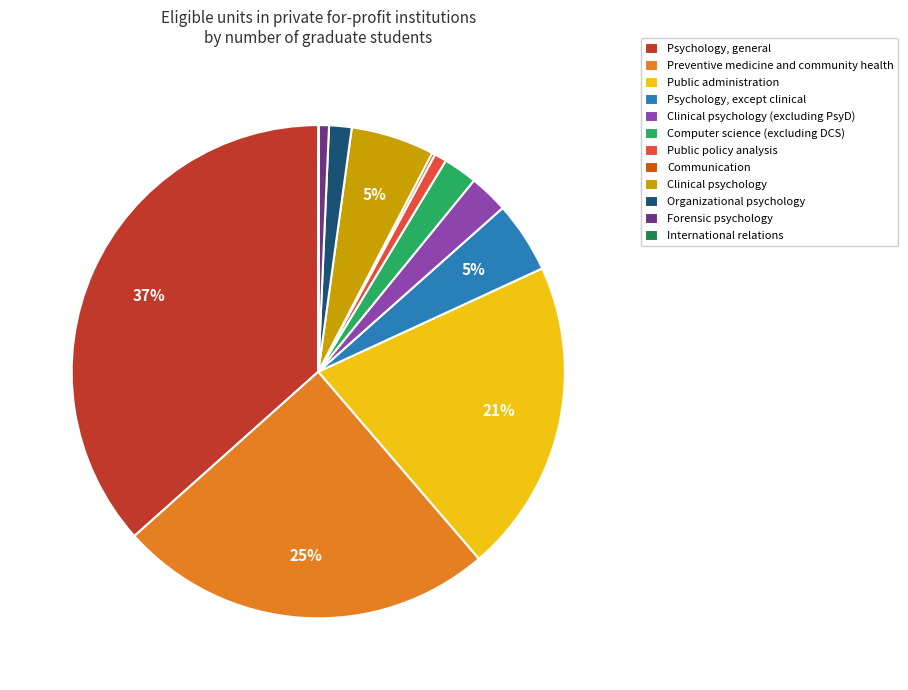

Which has a higher value, Computer science (excluding DCS) or Psychology, general?

Psychology, general